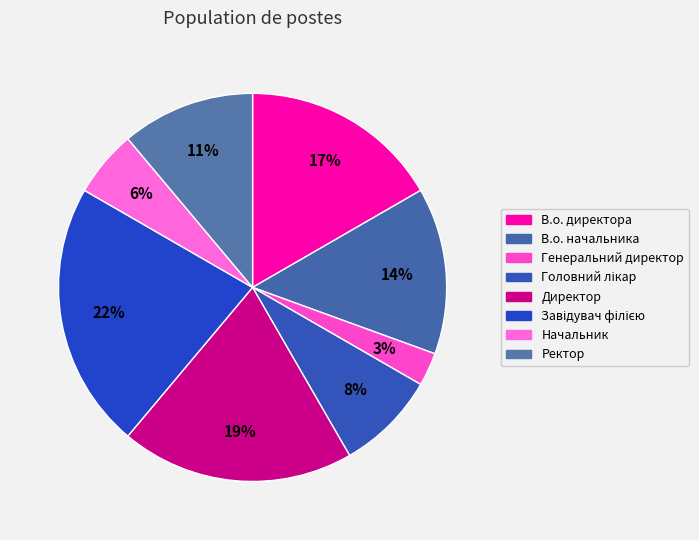

Combined, what portion of the pie is Начальник and Ректор?

16.7%